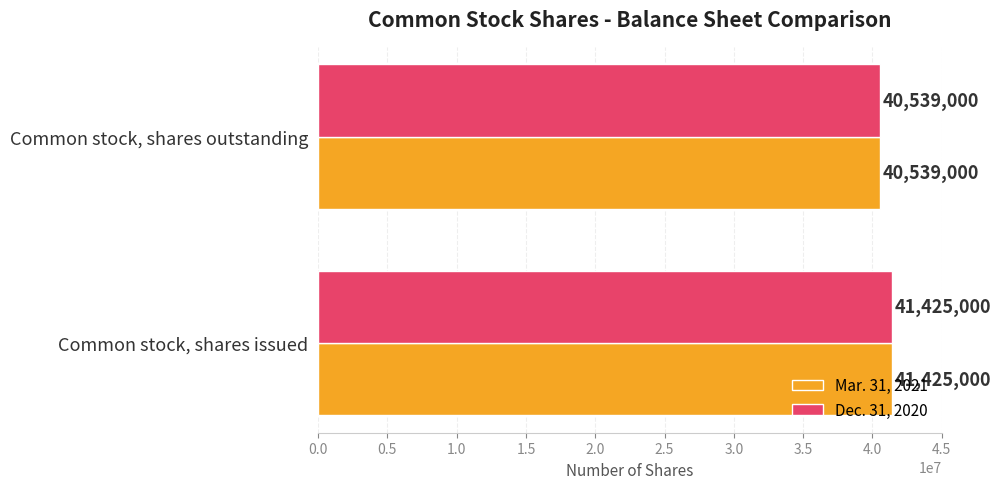

What is the lowest value of the Dec. 31, 2020 series?

40539000